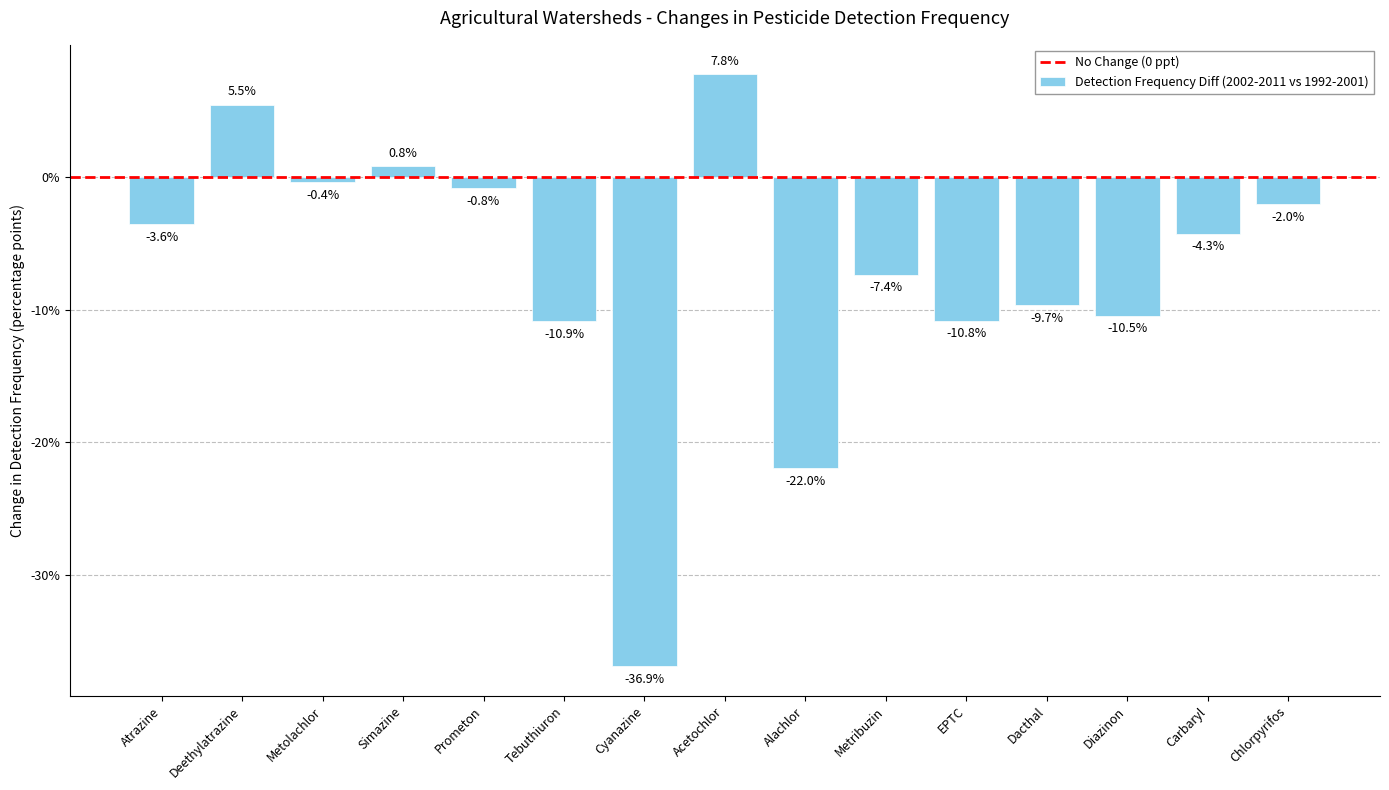

What is the label of the 6th bar from the left?

Tebuthiuron